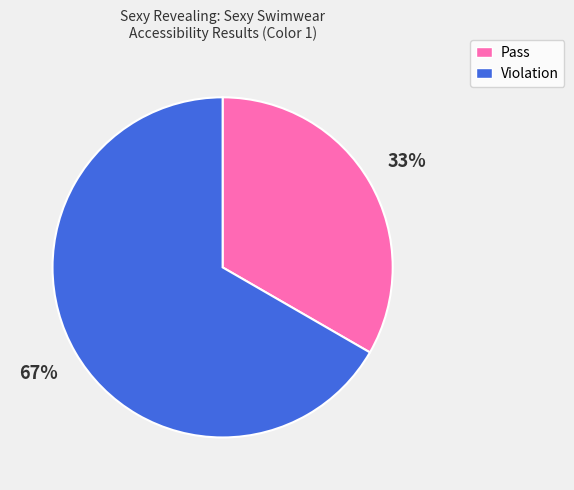

True or false: Violation accounts for 67% of the total.

True